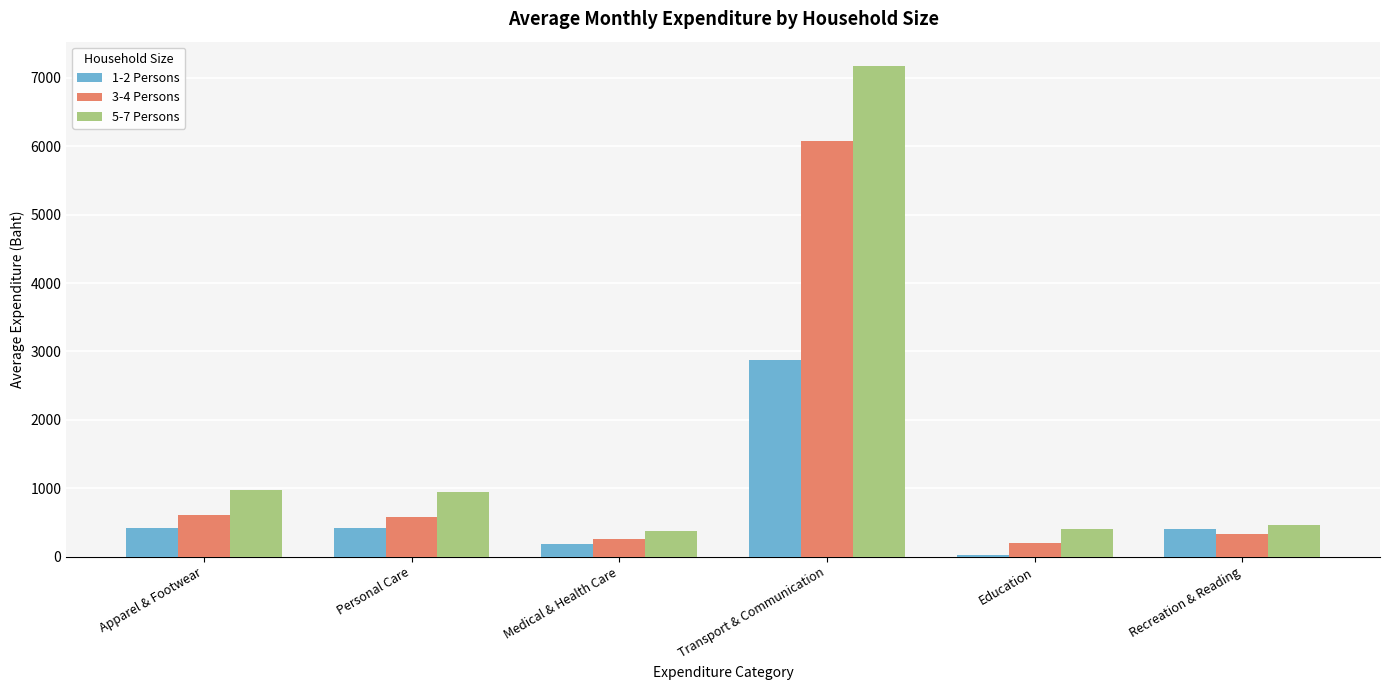

Are the bars horizontal?

No